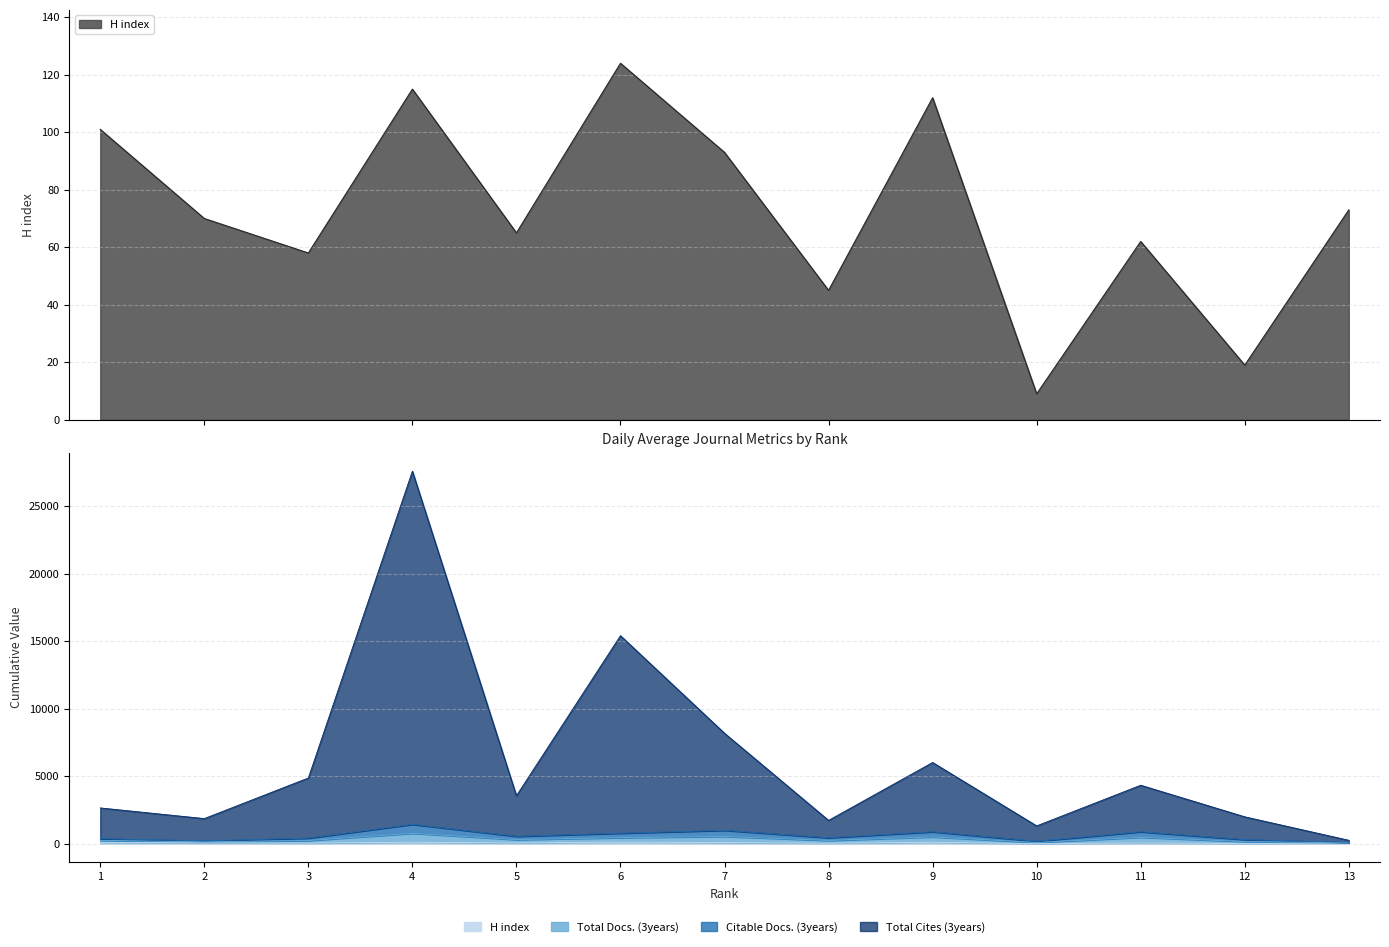

What is the approximate value of Total Cites (3years) at 11, to the nearest 10?

4340